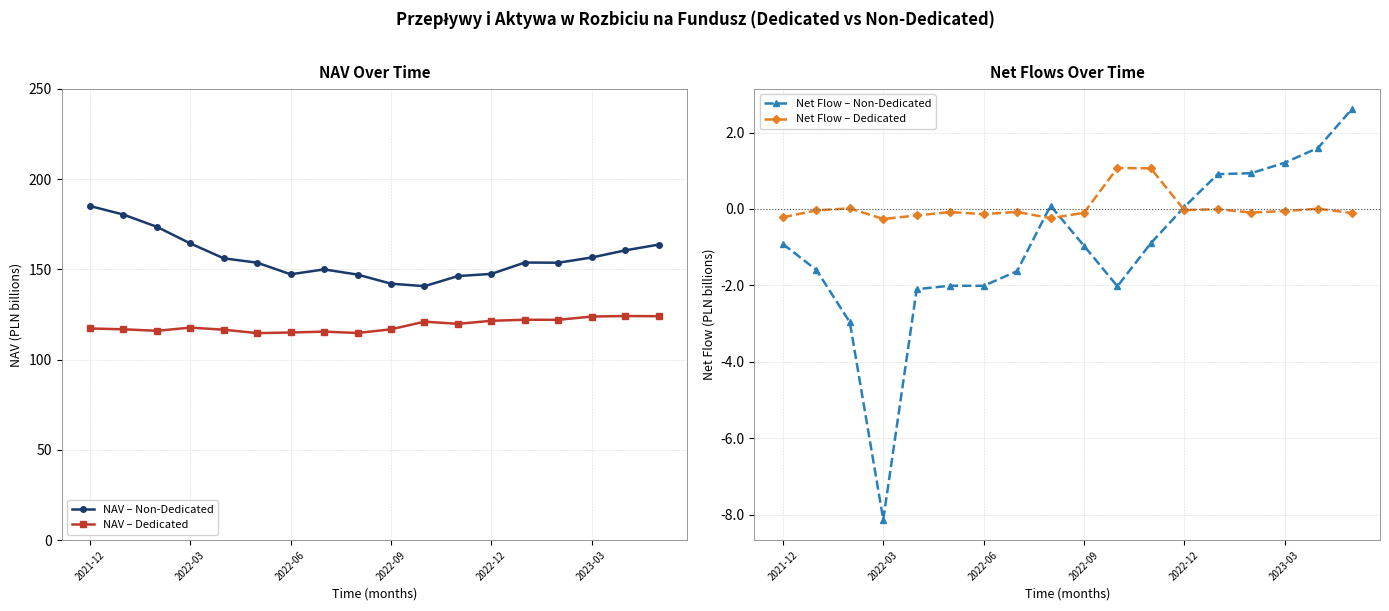

True or false: NAV – Non-Dedicated has a value of 240.7 at 2022-06.

False